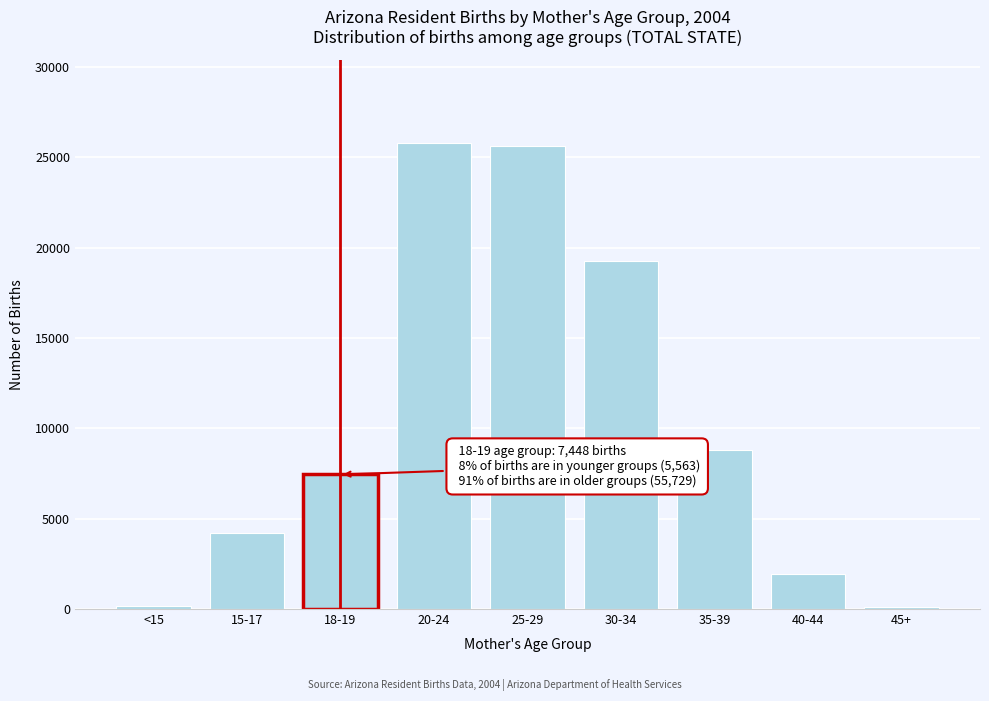

What is the average value?

10377